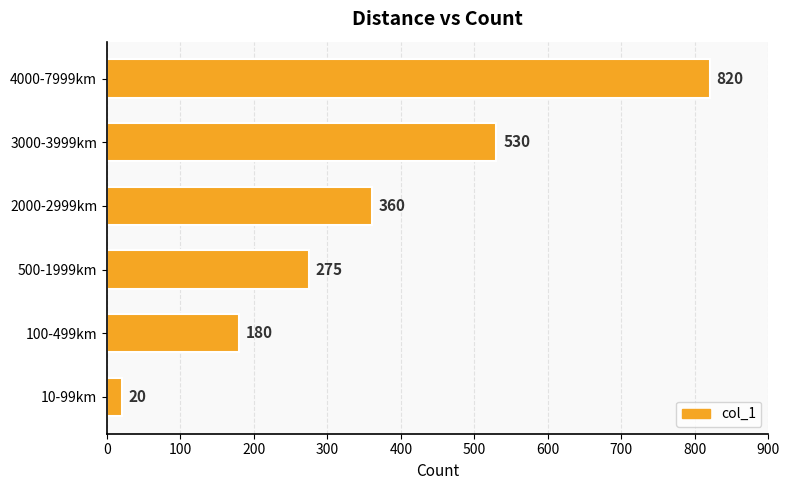

Reading bottom to top, transcribe all the data shown in this chart.

20	180	275	360	530	820